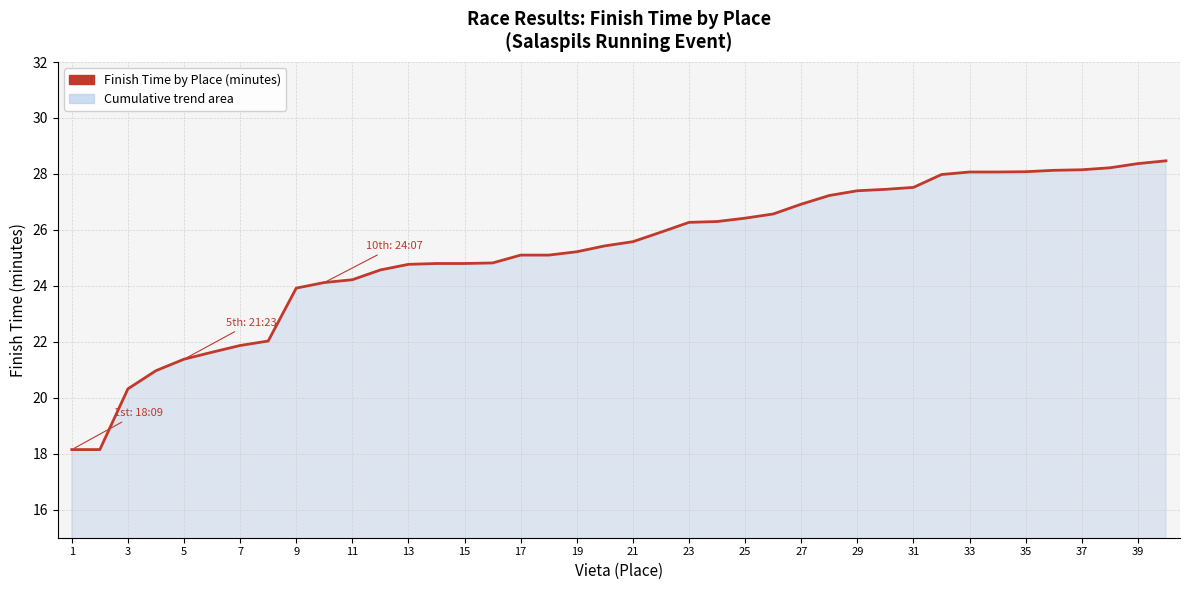

What is the maximum value shown in the chart?

28.5